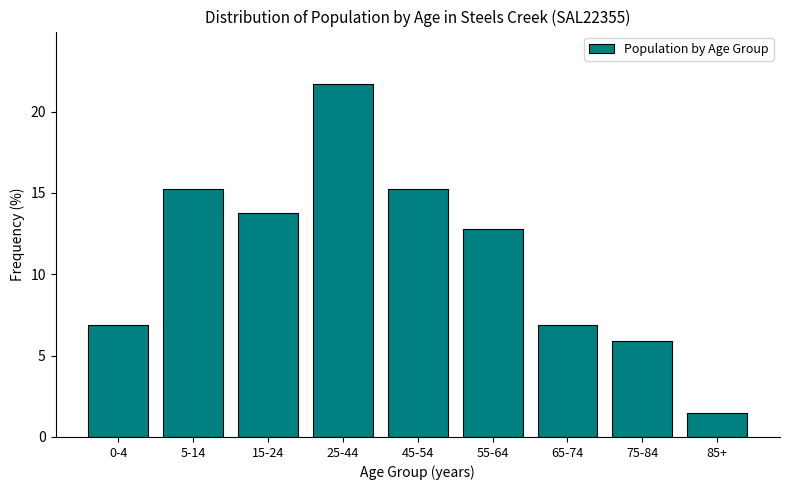

Reading left to right, extract all data points from this chart.

6.9	15.3	13.8	21.7	15.3	12.8	6.9	5.9	1.5